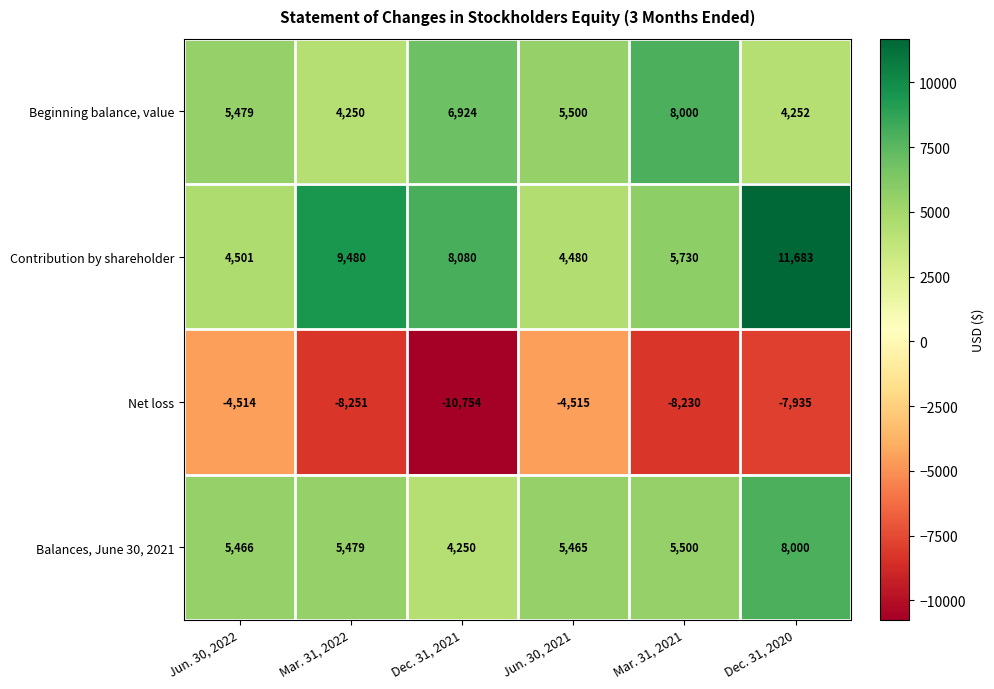

What is the sum of all Net loss values?

-44199